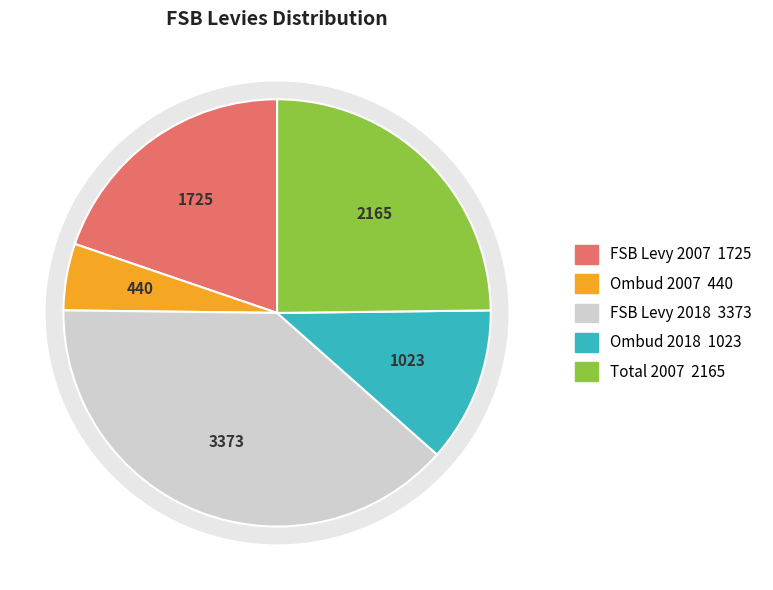

Do Ombud for FSP levy (2018) and Total (2007) together represent more than half of the pie?

No